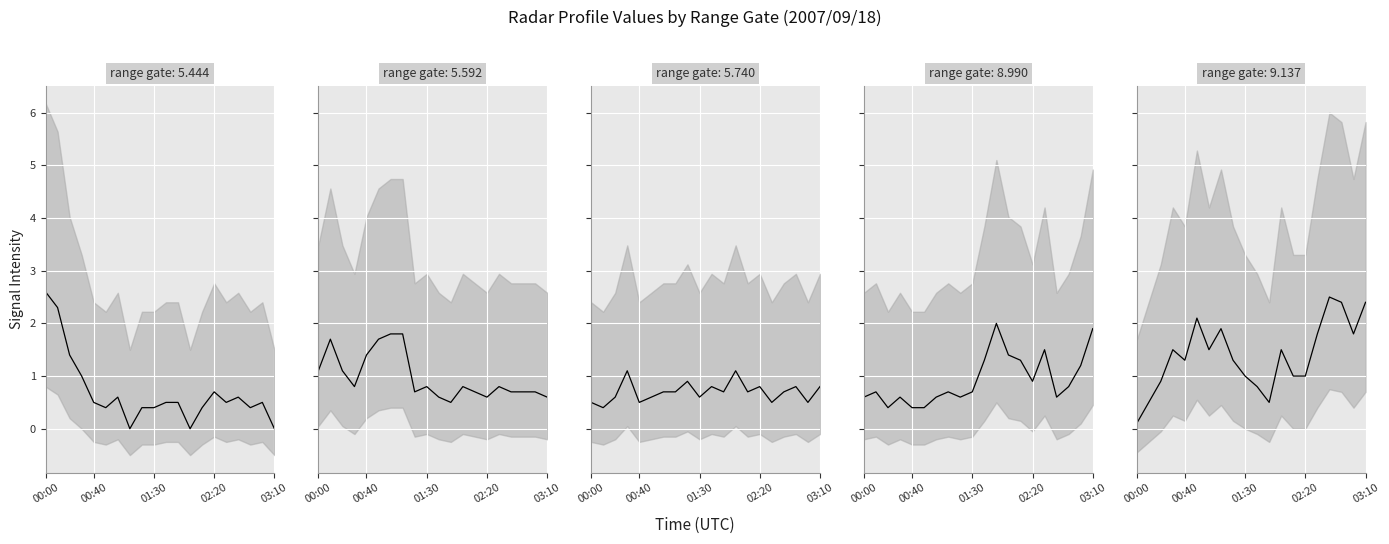

What position from the right is 18?

2